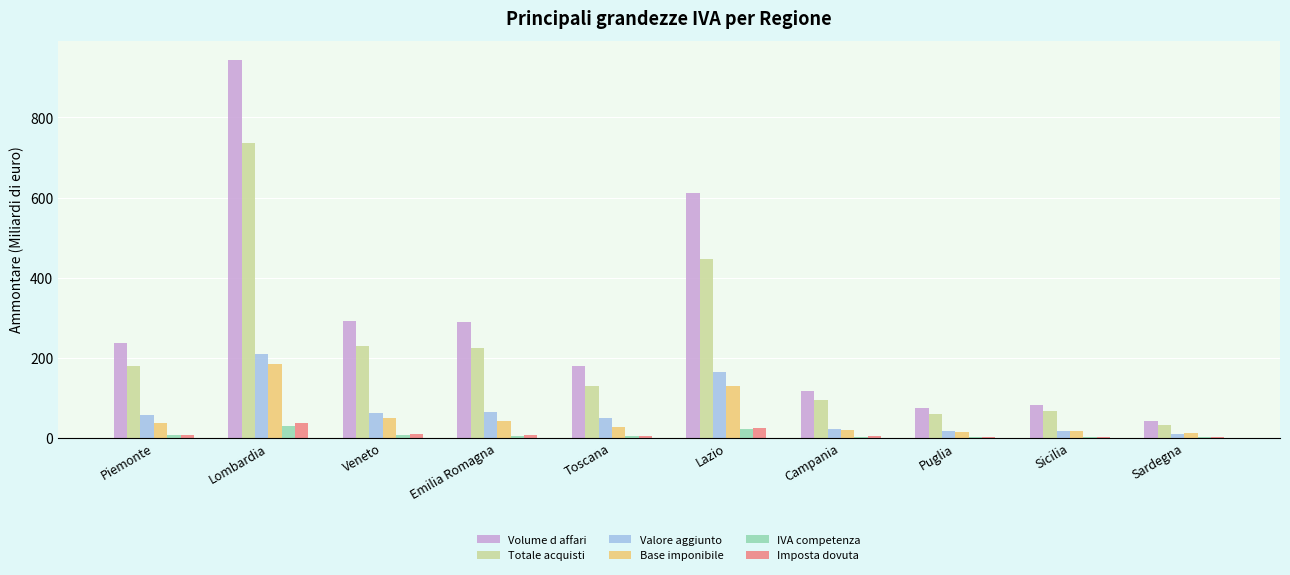

Which category has the highest value in the Volume d affari series?

Lombardia